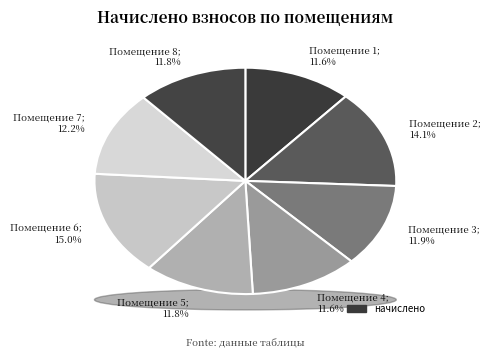

To the nearest percent, what portion does 4 represent?

12%